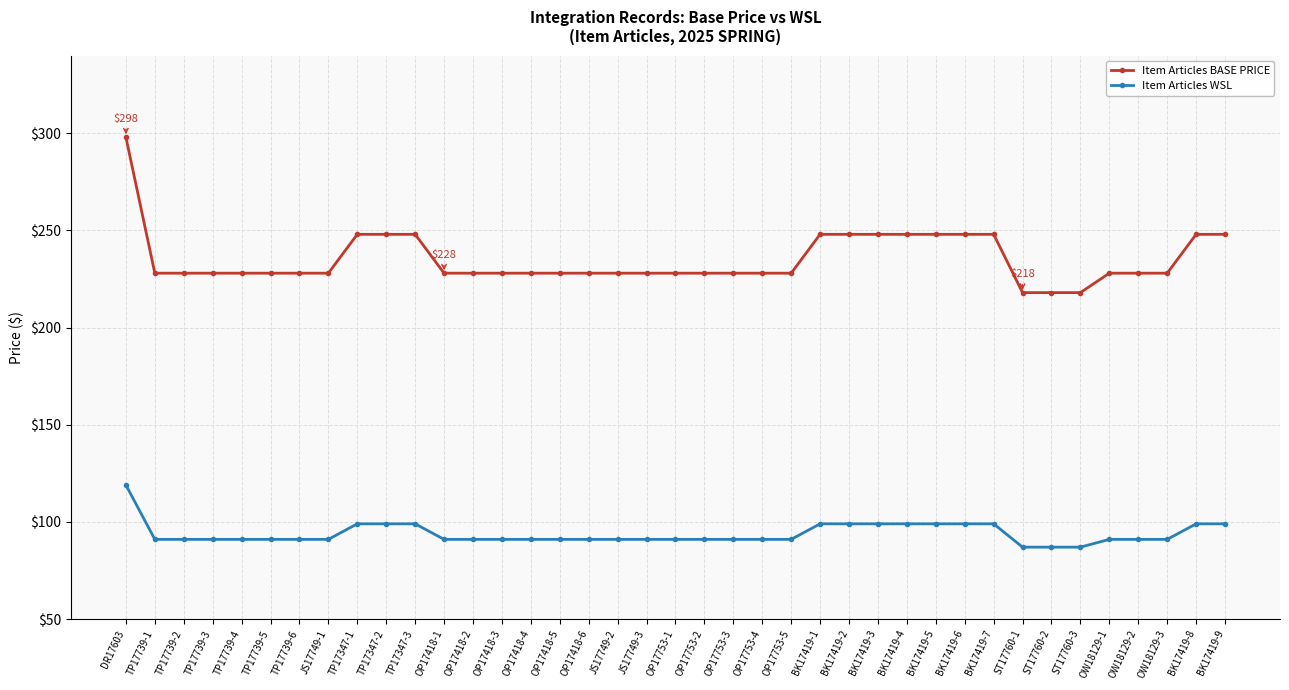

Read the Item Articles WSL value at TP17739-1, to the nearest 5.

90